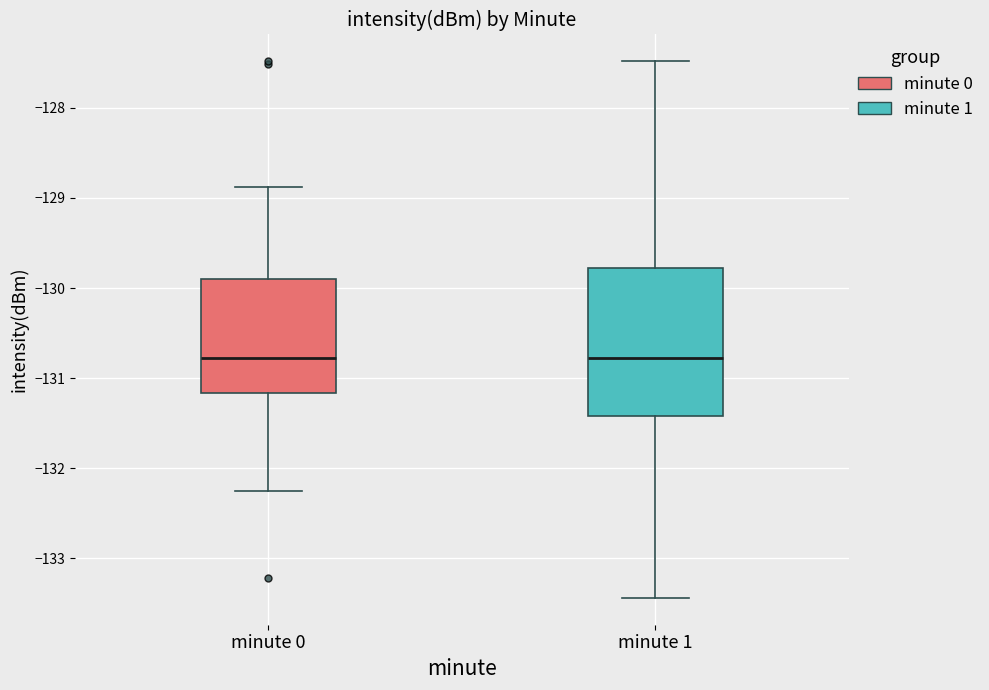

Which box is the tallest, from its lower edge to its upper edge?

minute 1